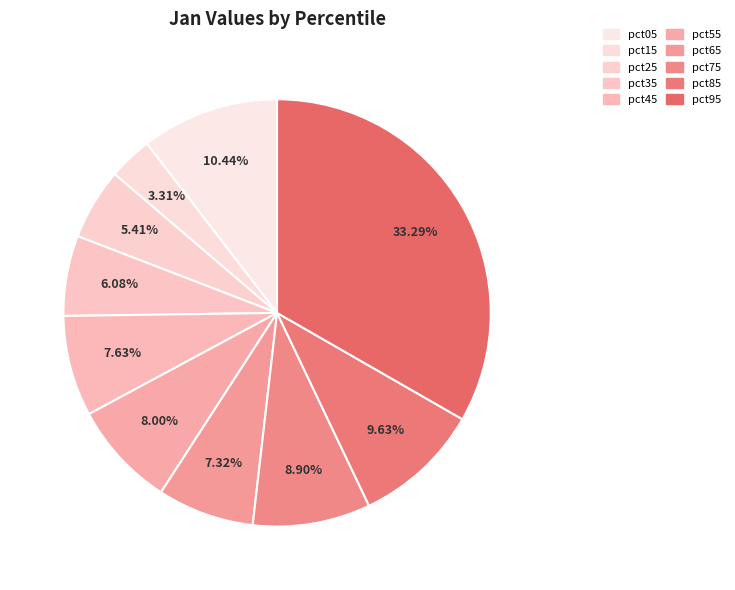

Is pct35 the majority of the pie?

No